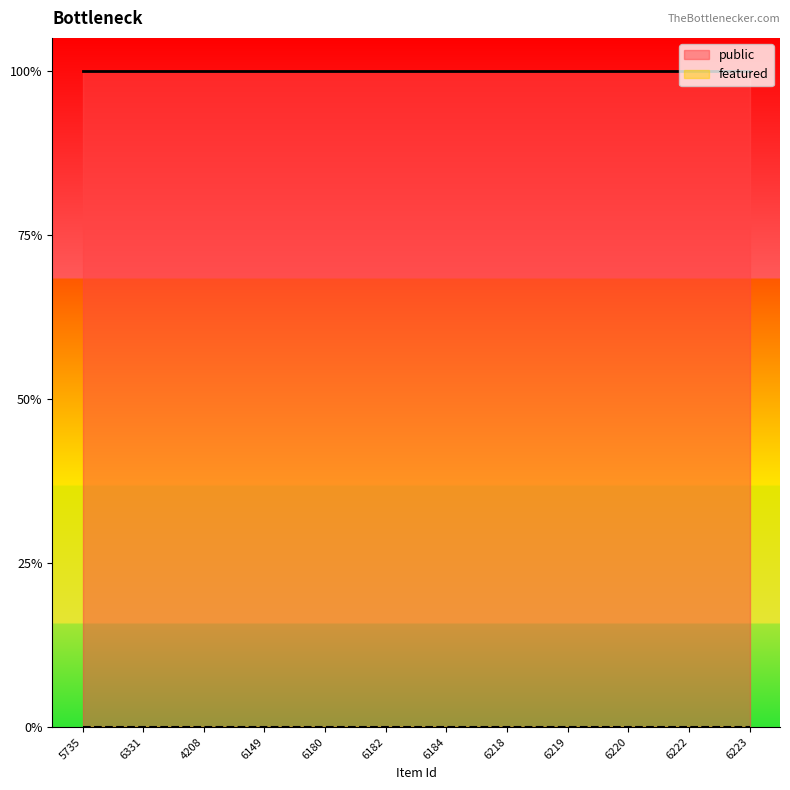

Which series has the largest range (max minus min)?

public